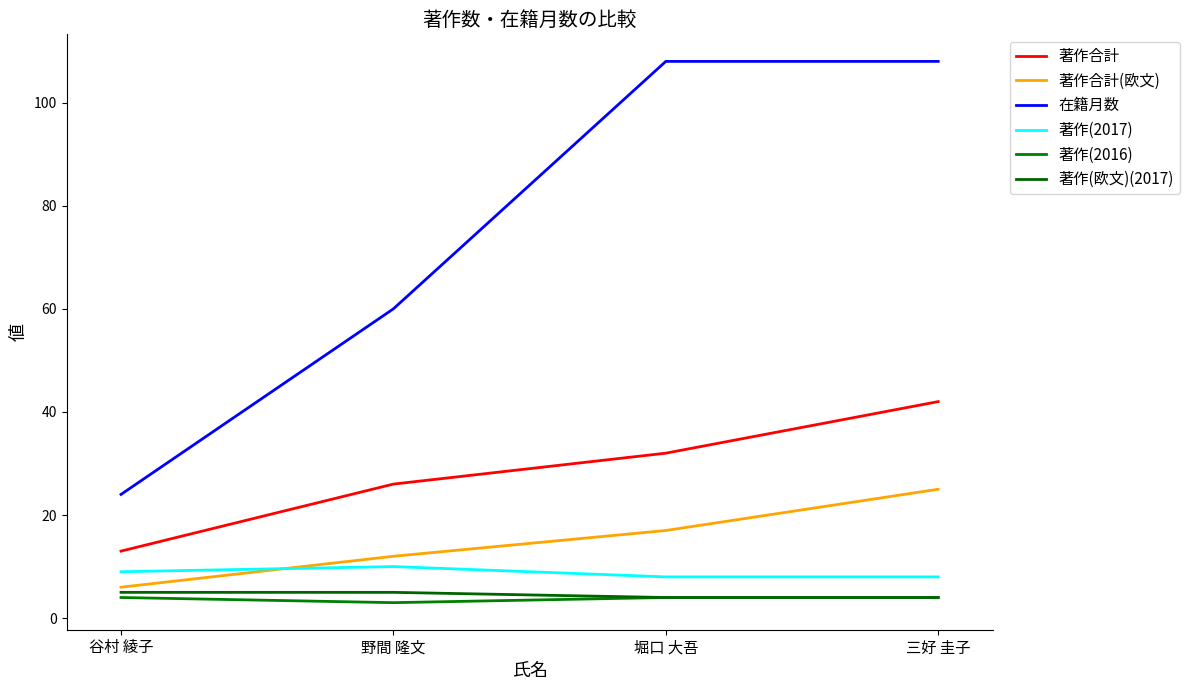

At which label does 在籍月数 reach its minimum?

谷村 綾子